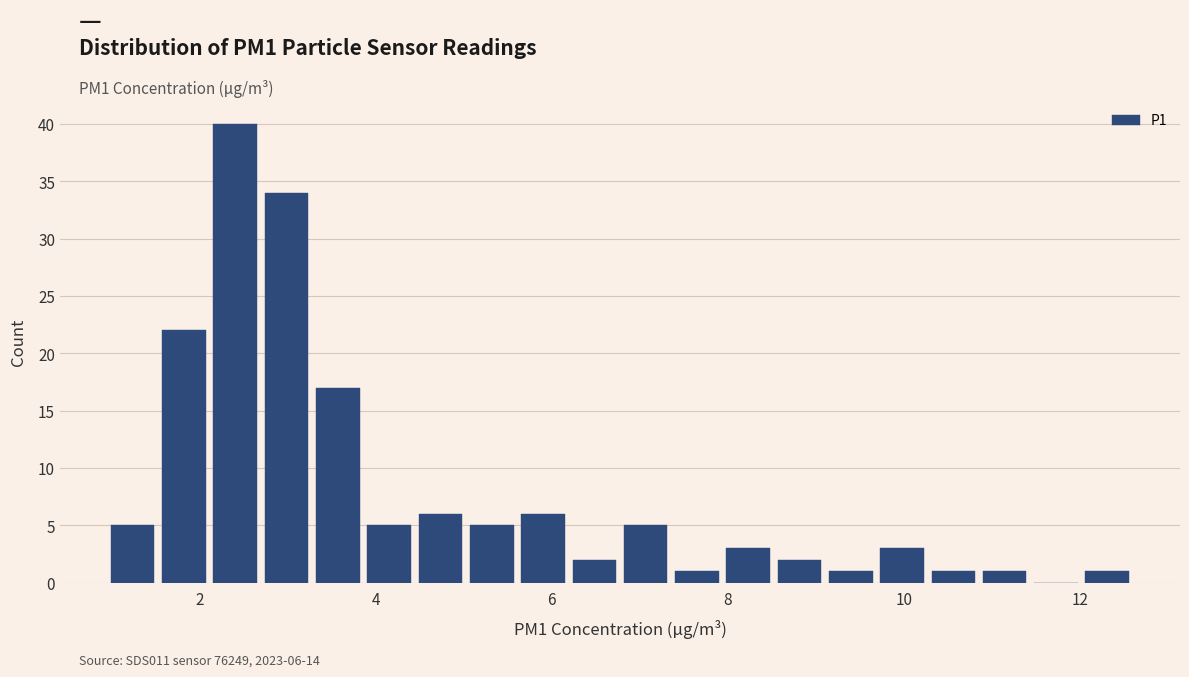

Read against the x-axis, roughly where is the centre of the tallest bar?

2.4